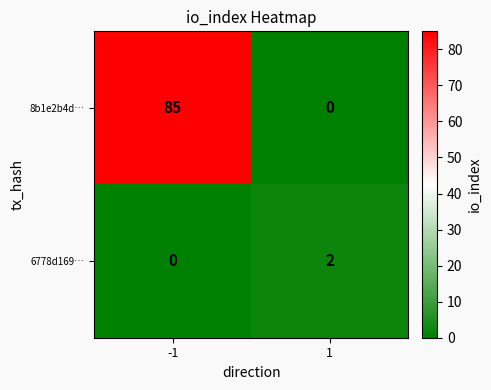

Which series has the widest spread of values?

8b1e2b4d…